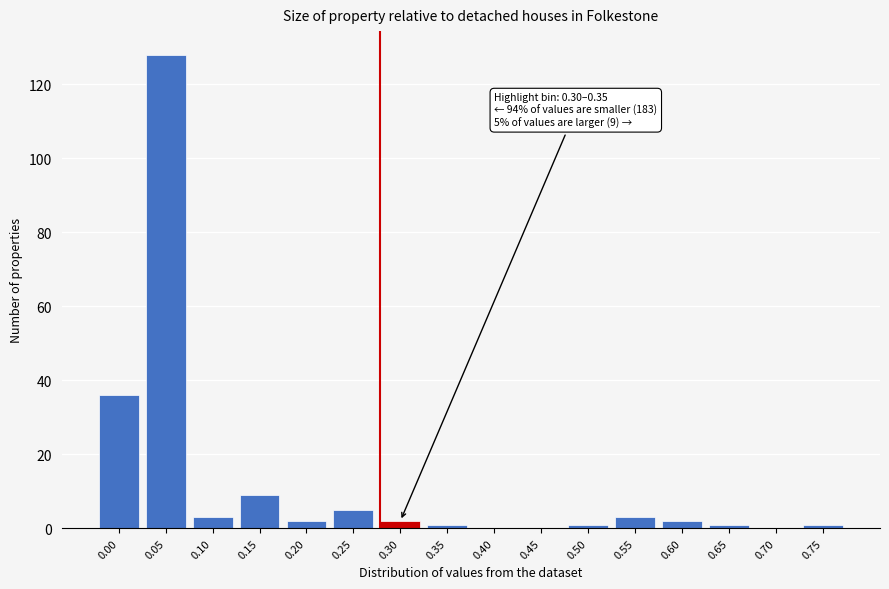

Reading left to right, extract all data points from this chart.

0.00=36	0.05=128	0.10=3	0.15=9	0.20=2	0.25=5	0.30=2	0.35=1	0.40=0	0.45=0	0.50=1	0.55=3	0.60=2	0.65=1	0.70=0	0.75=1